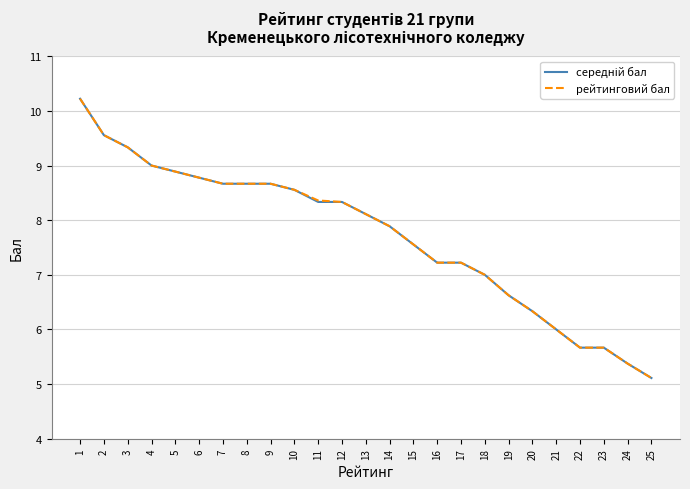

What is the minimum value shown in the chart?

5.1